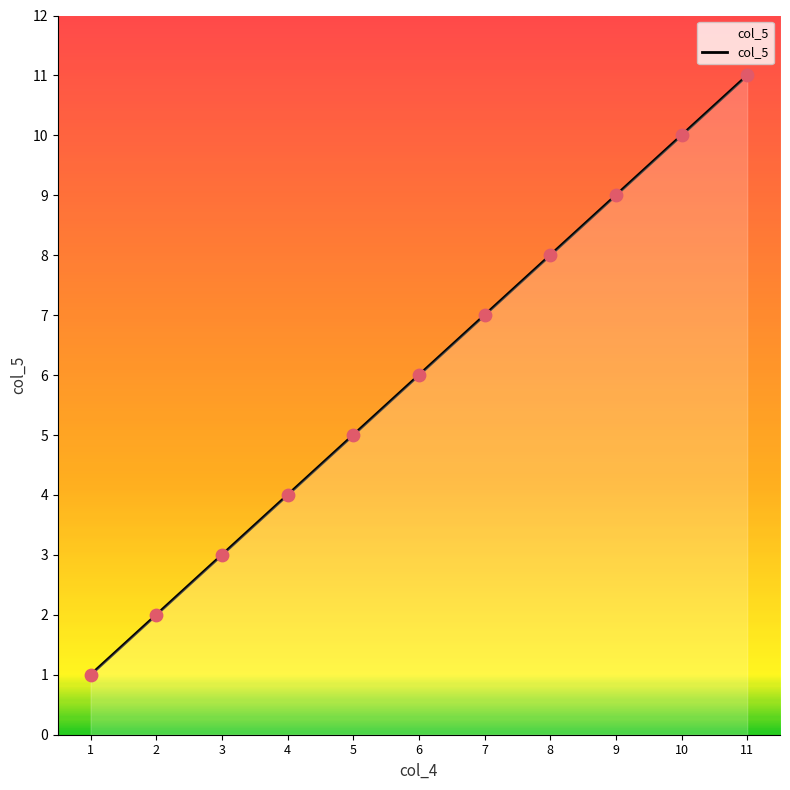

What is the change in value from 9 to 11?

+2